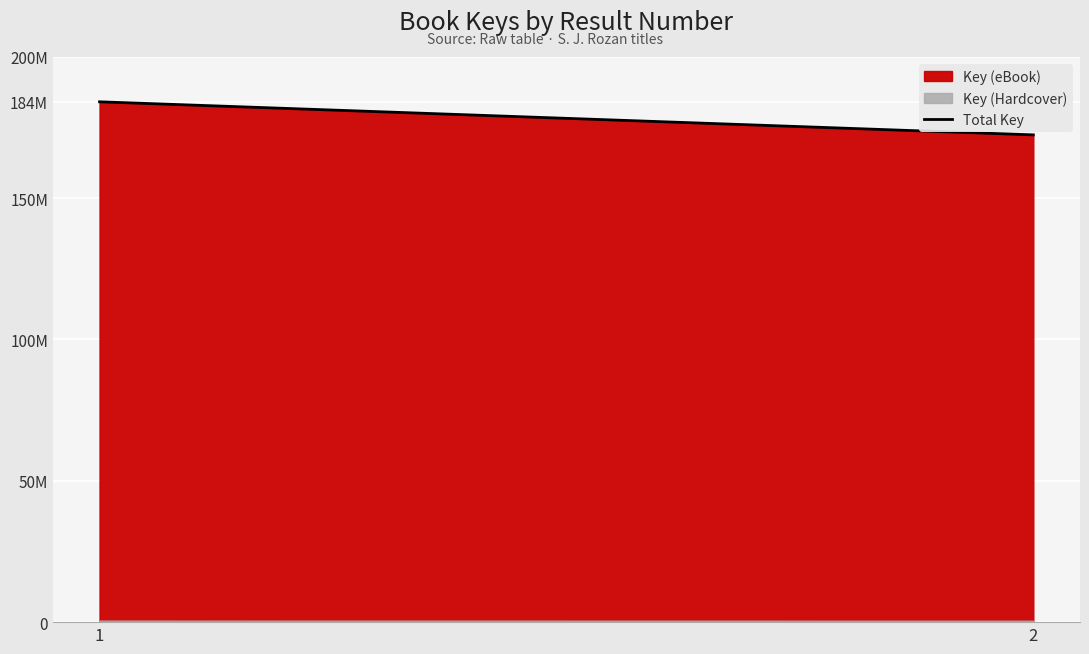

Approximately how many times larger is the value at 2 compared to 1?

0.9